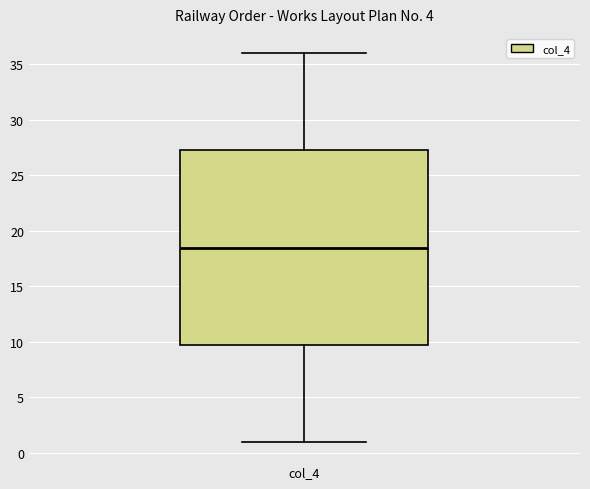

Where does the upper whisker of the box for col_4 end on the y-axis? The values are not printed on the chart, so give them approximately, as read against the axis.

36.0